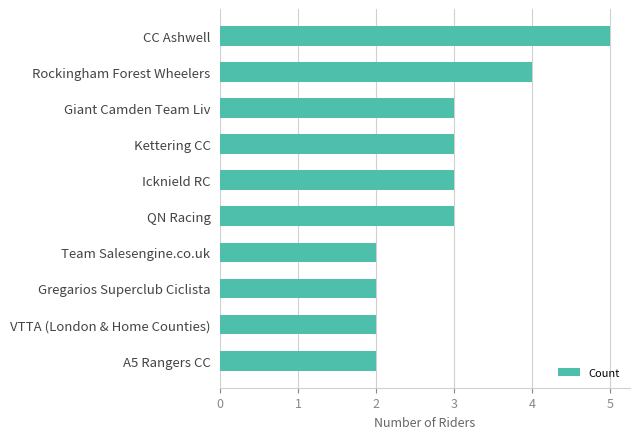

The value at VTTA (London & Home Counties) is 1. True or false?

False